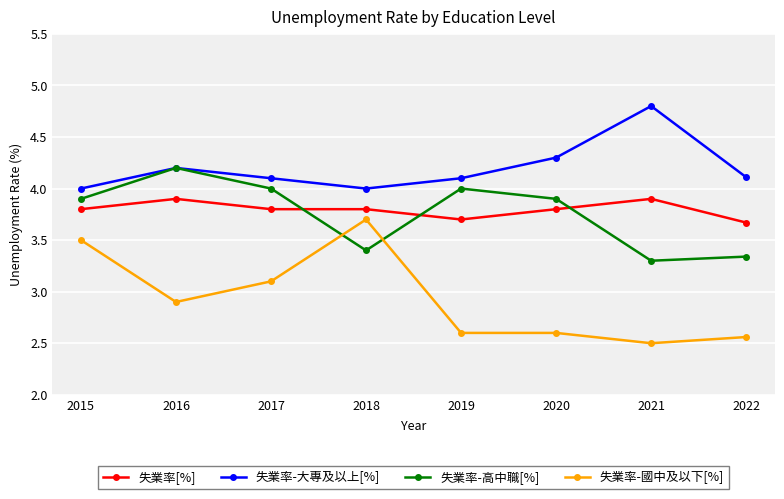

What is the minimum value shown in the chart?

2.5